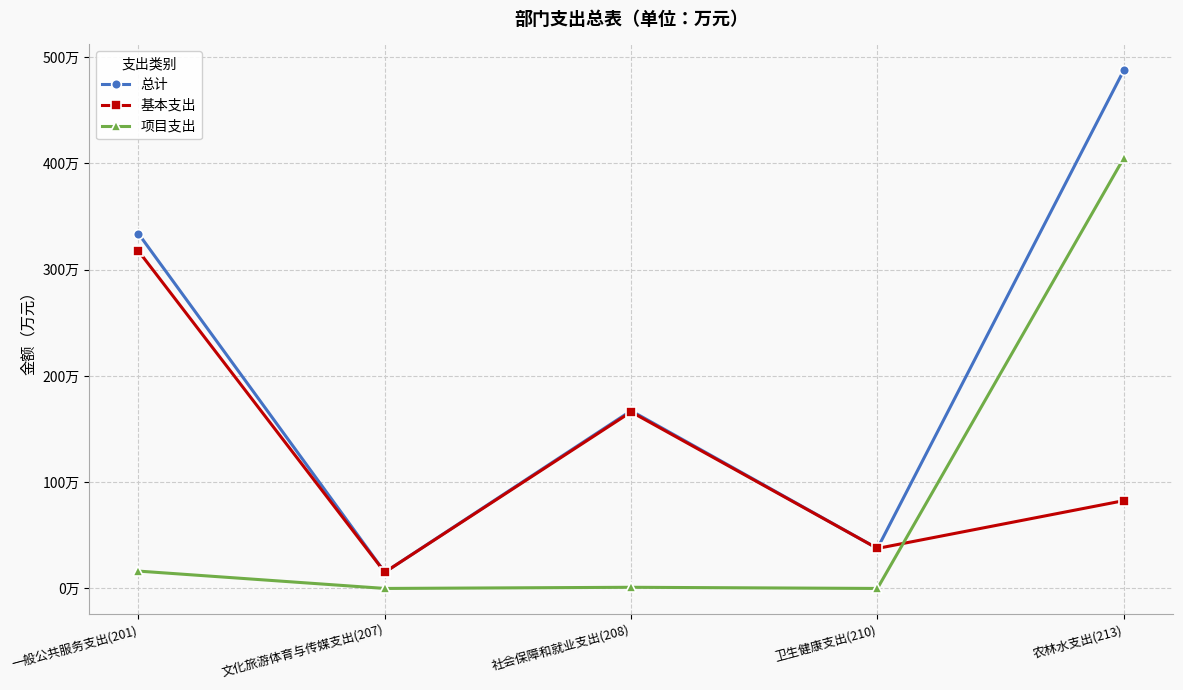

Does the chart have visible grid lines?

Yes